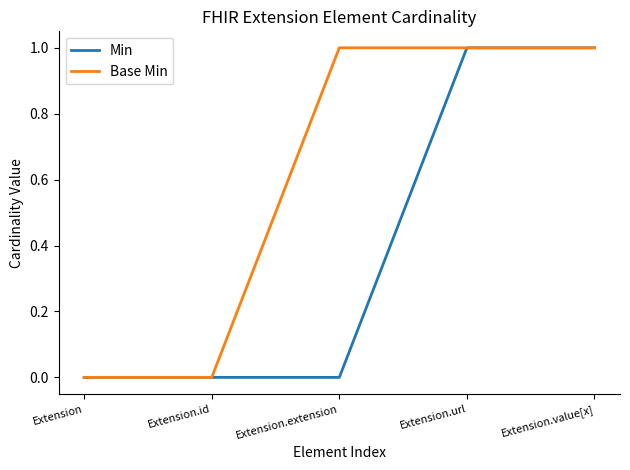

The value of Min at Extension.extension is 0. True or false?

True